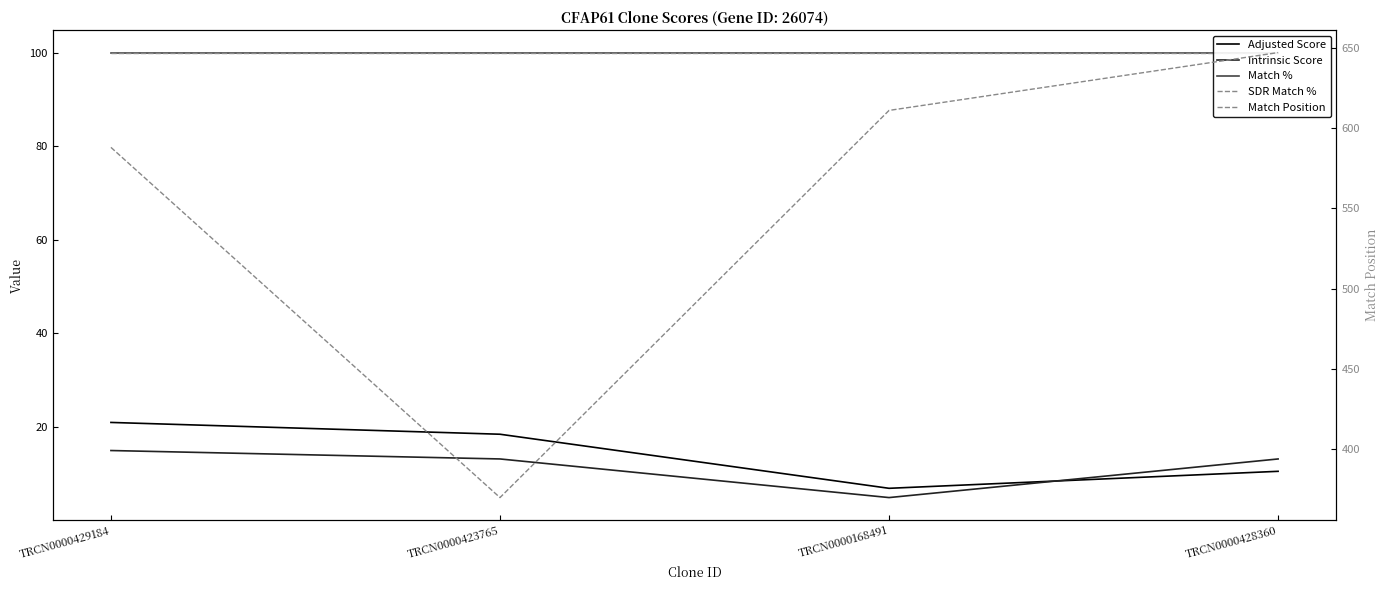

Which series has the largest range (max minus min)?

Match Position